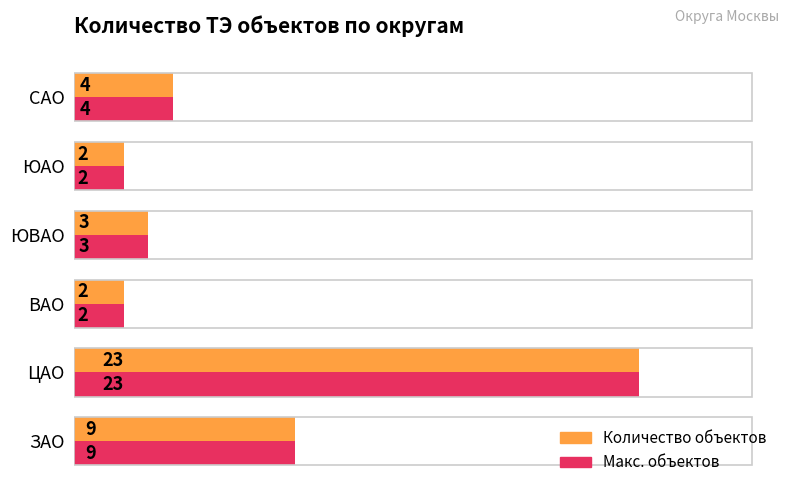

How many data points in Макс. объектов are less than 4?

3